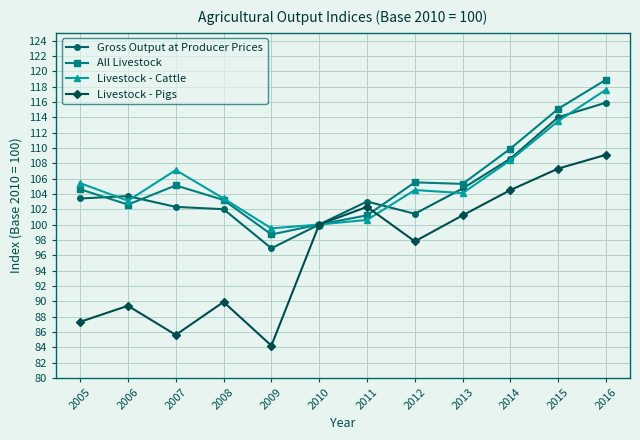

What is the difference between the maximum and minimum values in the Gross Output at Producer Prices series?

19.0